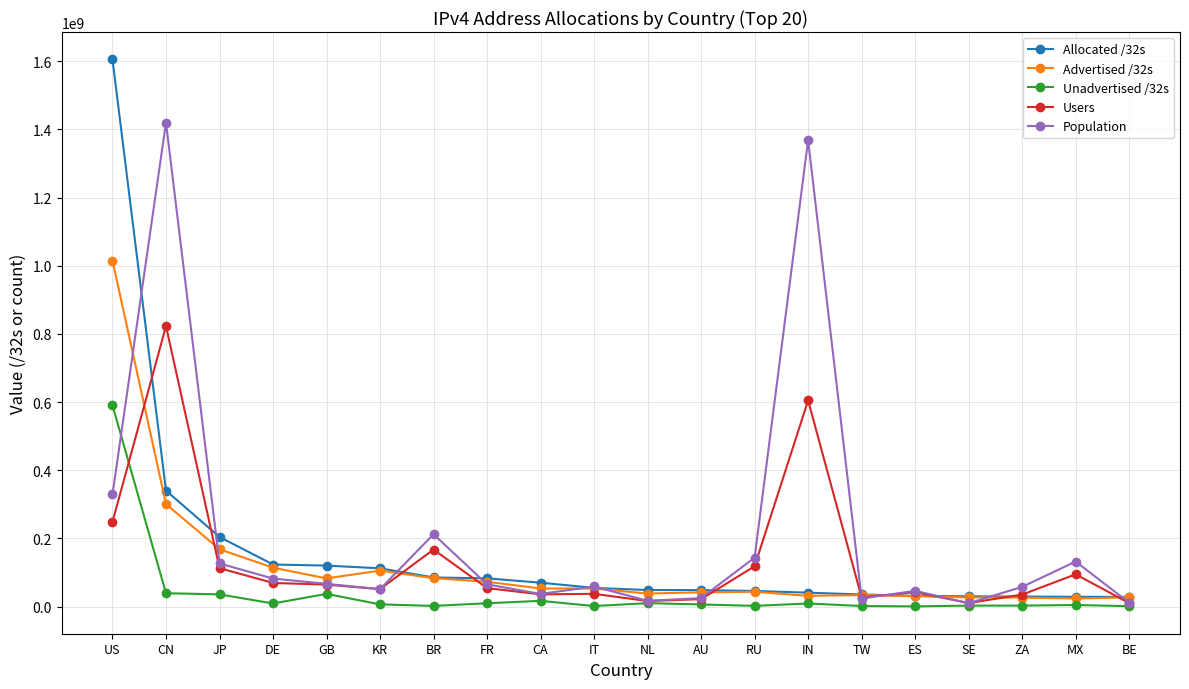

What is the difference between the maximum and minimum values in the Unadvertised /32s series?

589727552